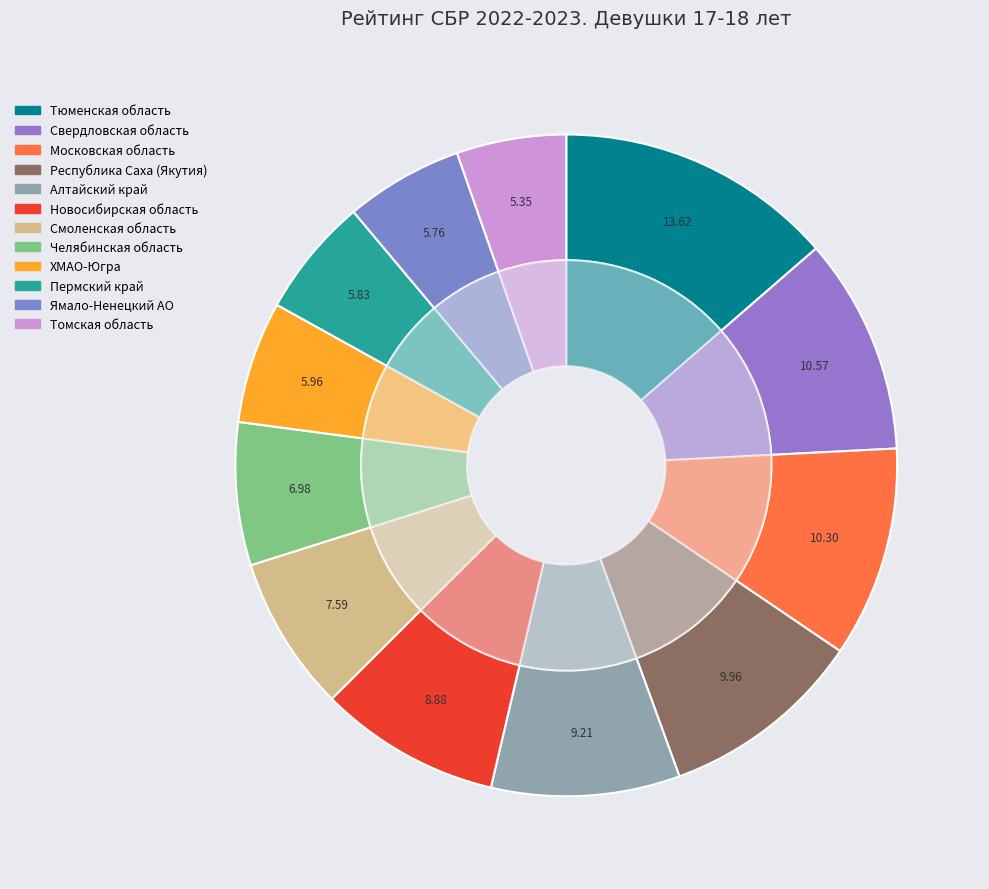

Which category has the biggest portion of the pie?

Тюменская область